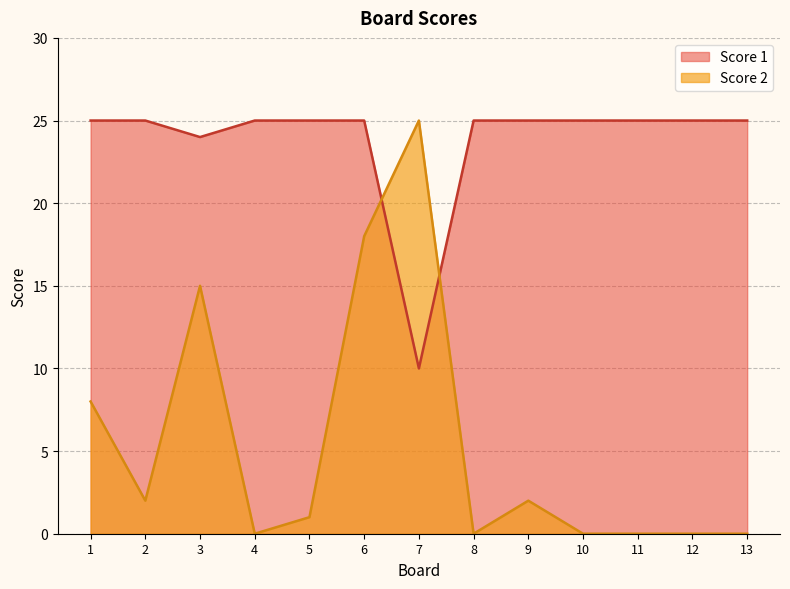

Which series has the largest total across all categories?

Score 1